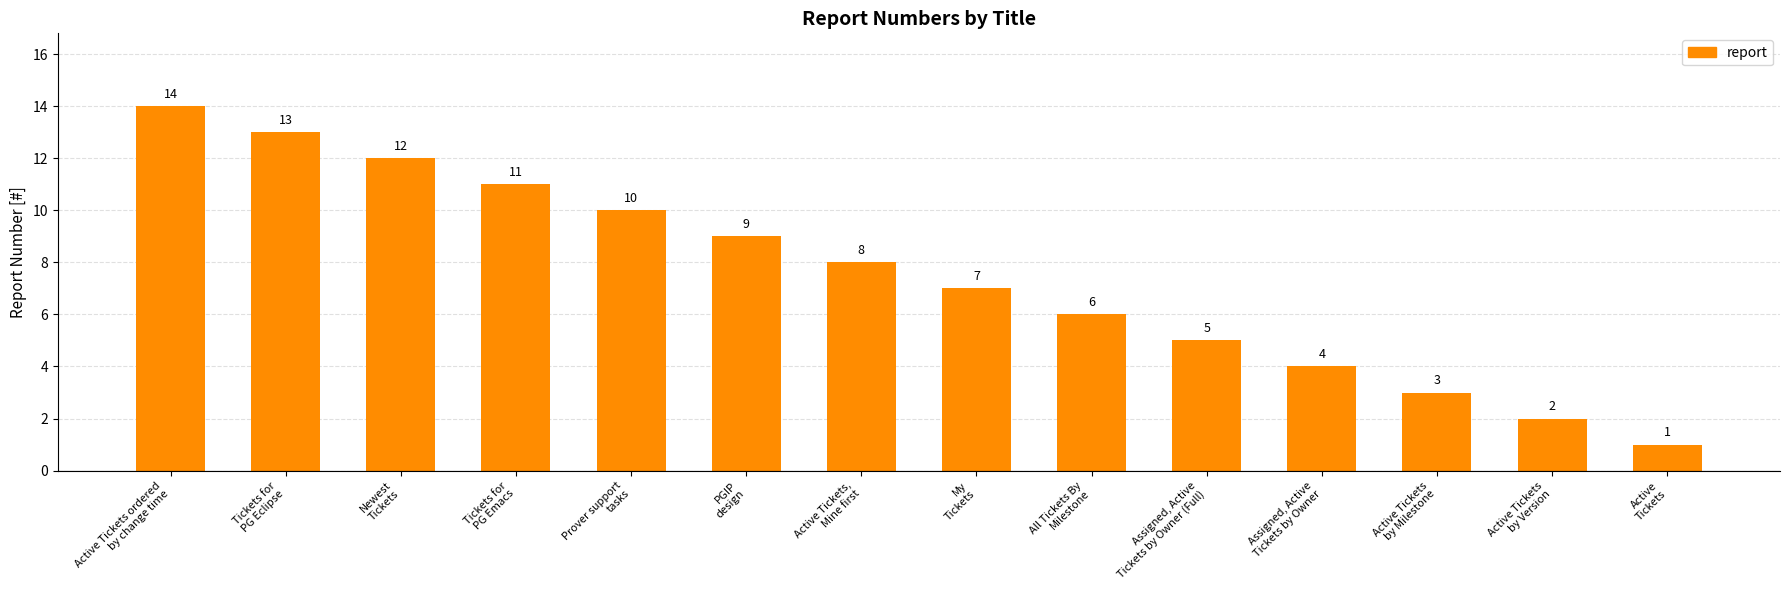

List the labels in order of value, smallest first.

Active
Tickets, Active Tickets
by Version, Active Tickets
by Milestone, Assigned, Active
Tickets by Owner, Assigned, Active
Tickets by Owner (Full), All Tickets By
Milestone, My
Tickets, Active Tickets,
Mine first, PGIP
design, Prover support
tasks, Tickets for
PG Emacs, Newest
Tickets, Tickets for
PG Eclipse, Active Tickets ordered
by change time